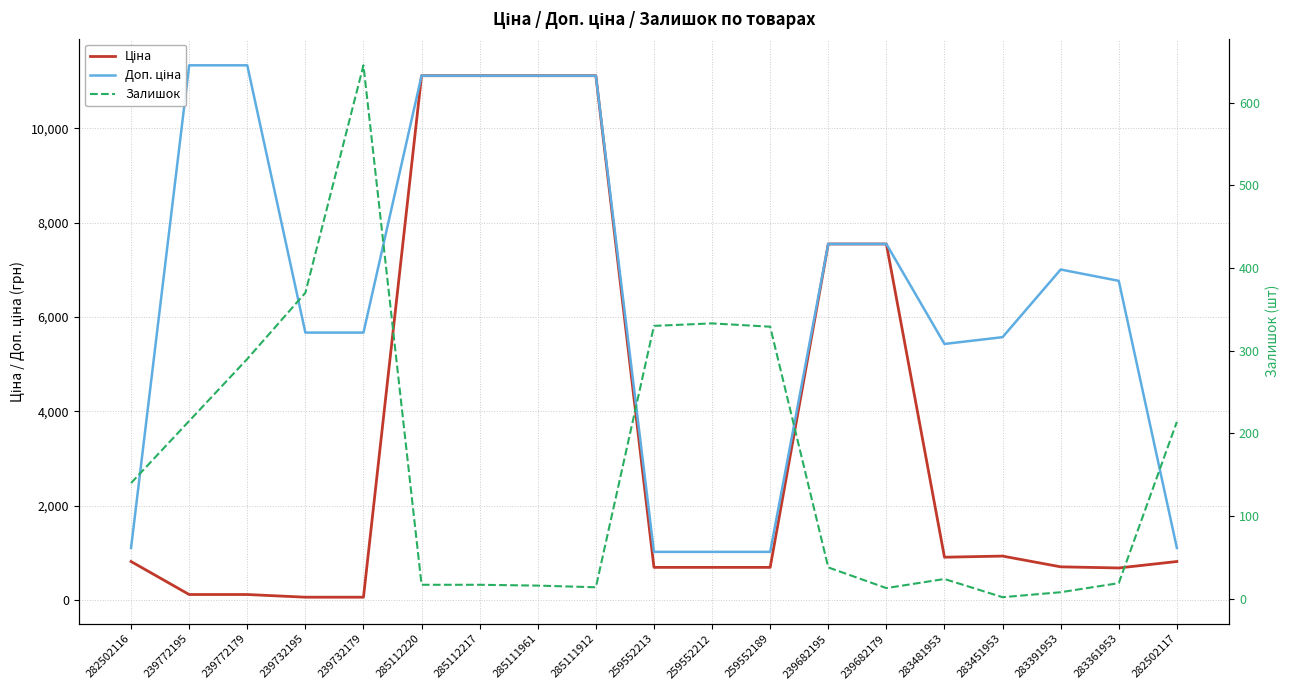

True or false: Ціна has more than 1 points higher than both neighbors.

False